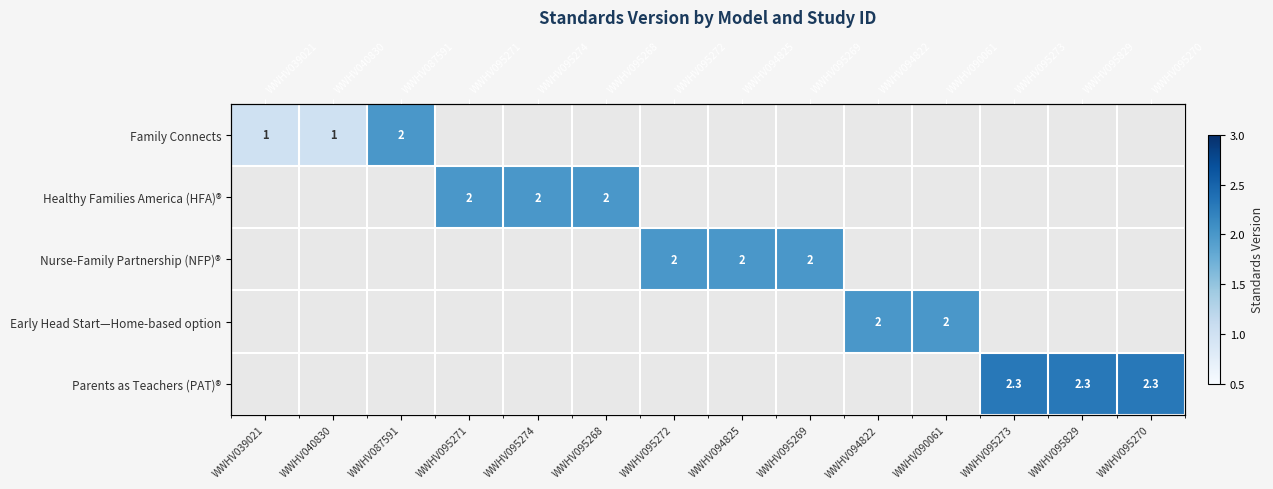

Rank the categories by Nurse-Family Partnership (NFP)® value from lowest to highest.

WWHV039021, WWHV040830, WWHV087591, WWHV095271, WWHV095274, WWHV095268, WWHV095272, WWHV094825, WWHV095269, WWHV094822, WWHV090061, WWHV095273, WWHV095829, WWHV095270